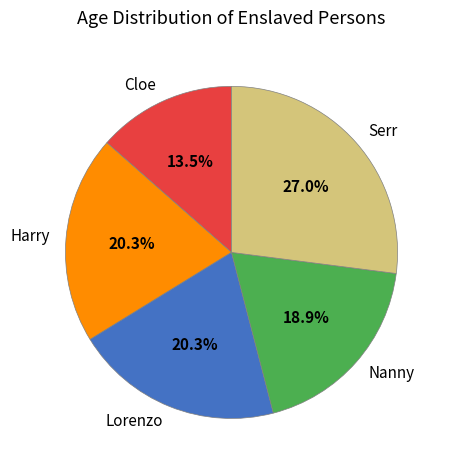

Combined, do Harry and Cloe account for over 50%?

No